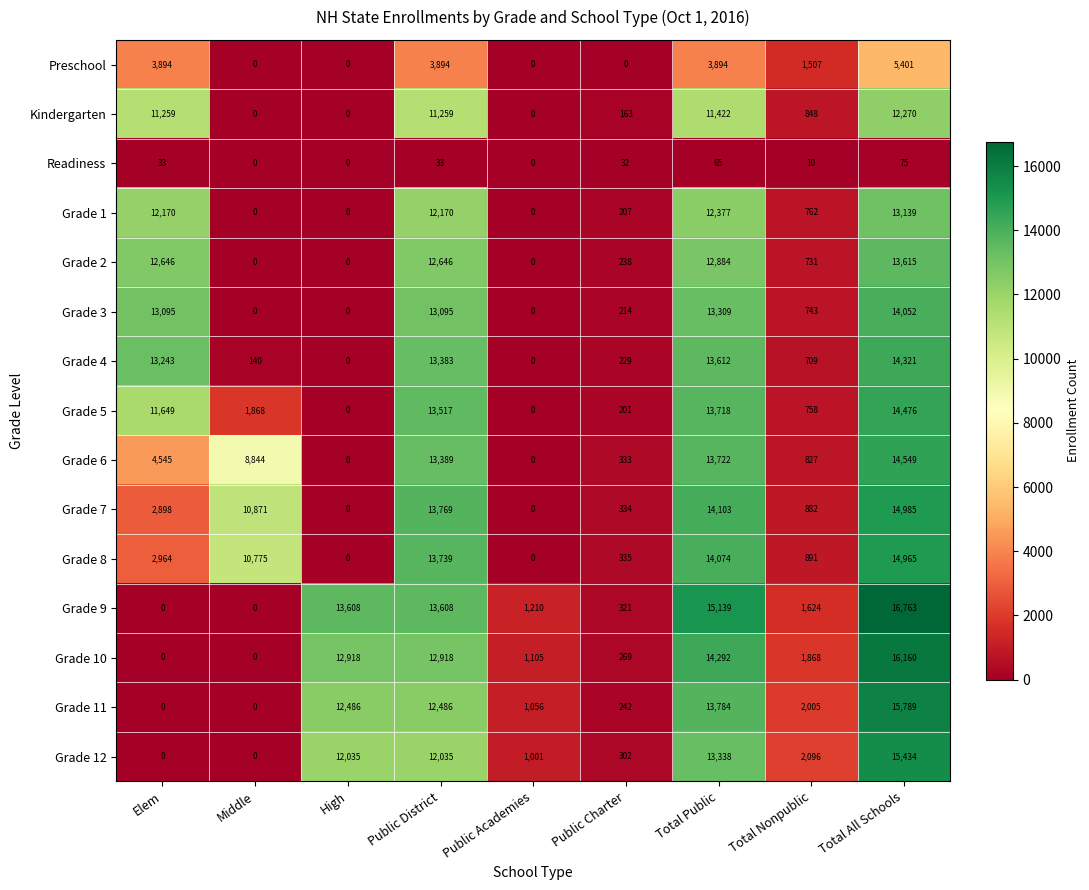

At which category is the sum across all series the highest?

Total All Schools